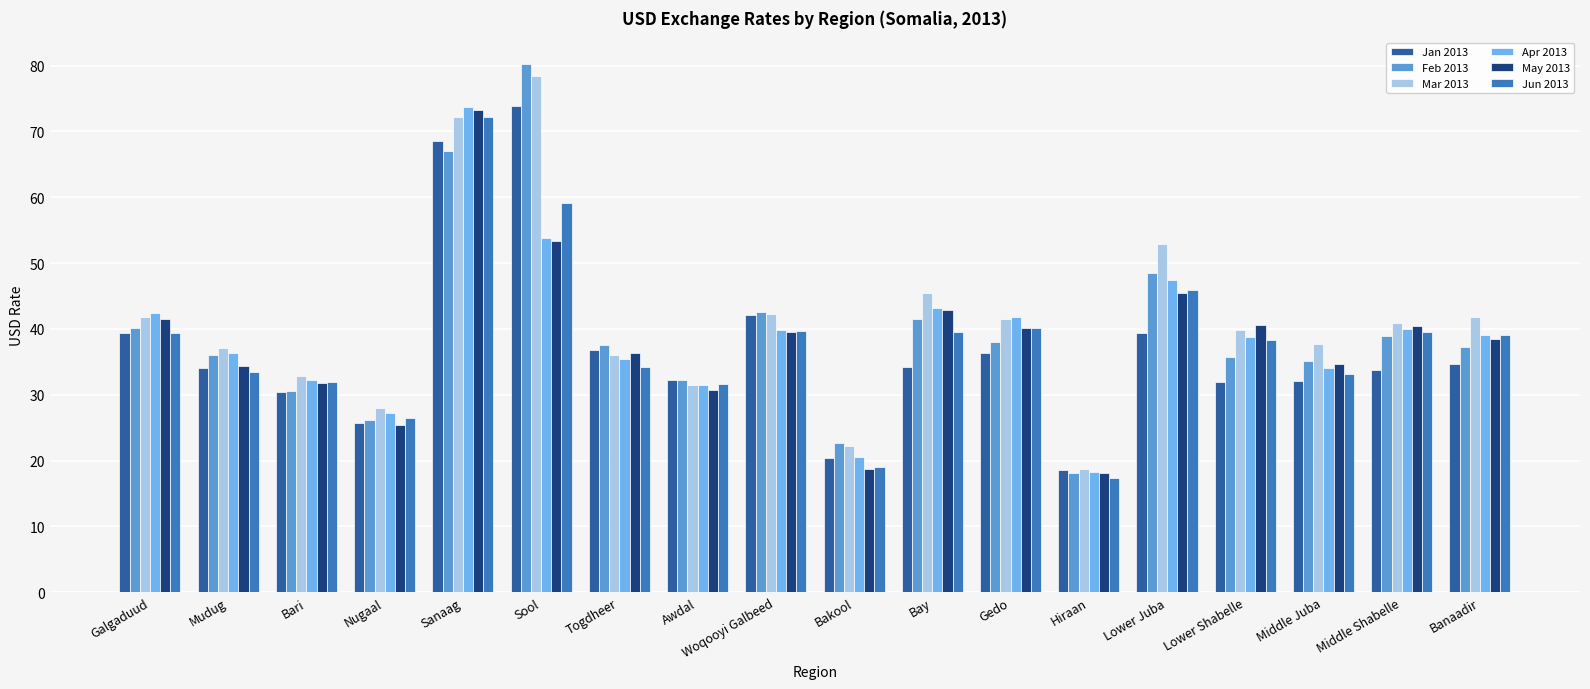

What is the total value across all series at Awdal?

189.7